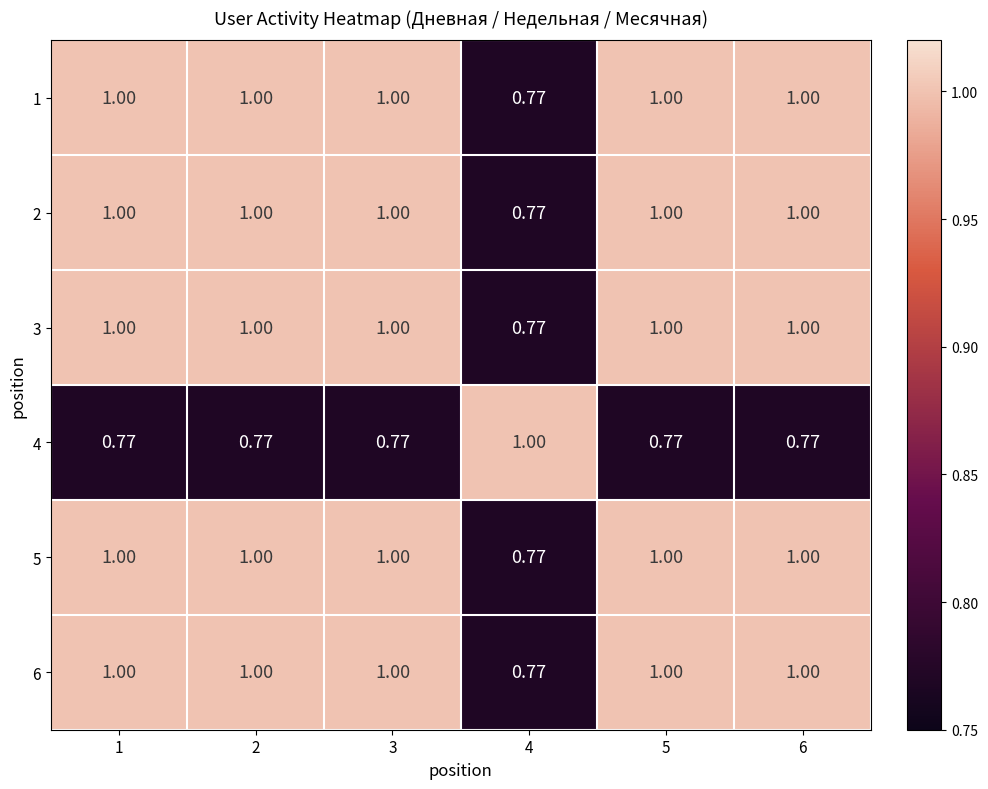

Is the value of 5 at 5 greater than the value of 3 at 4?

Yes